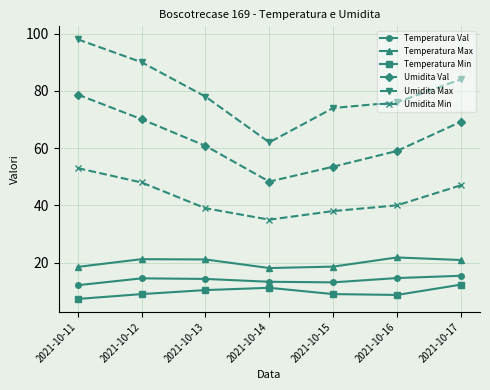

How many data points in Umidita Min are less than 40?

3